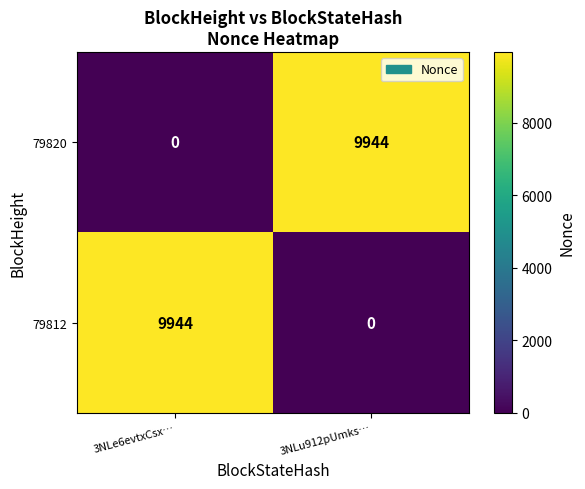

At which label does 79812 reach its minimum?

3NLu912pUmks…